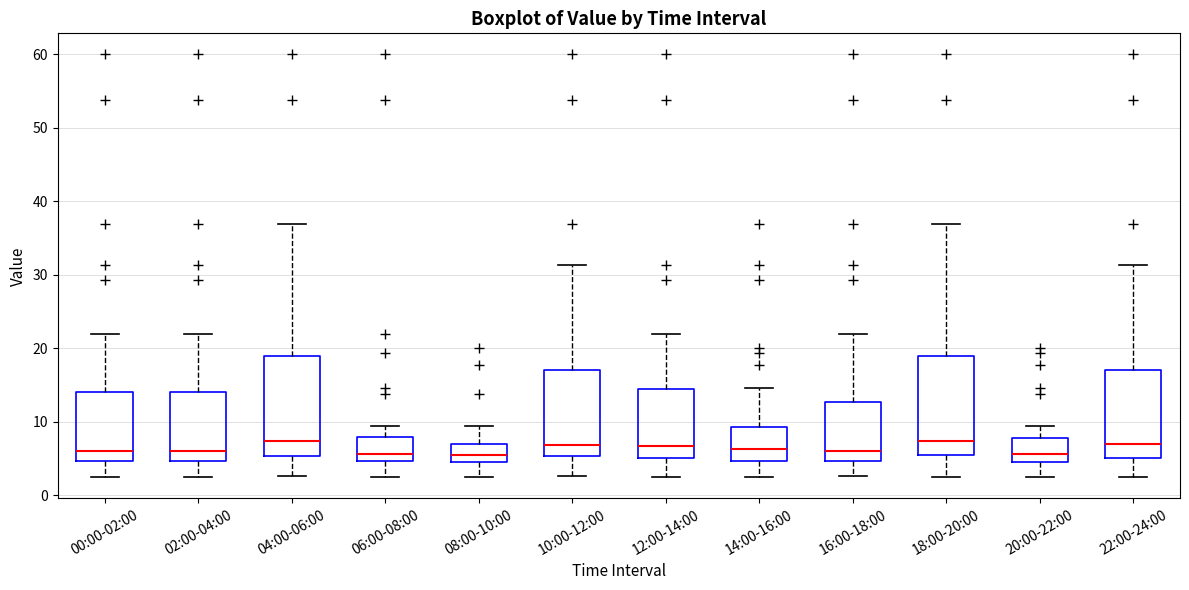

Reading left to right, transcribe this box plot: for each box, give where its median line is, the range the box spans, and where its two whiskers end, as read against the y-axis. The values are not printed on the chart, so give them approximately, as read against the axis.

00:00-02:00: median 6, box 5 to 14, whiskers 2 to 22
02:00-04:00: median 6, box 5 to 14, whiskers 2 to 22
04:00-06:00: median 7, box 5 to 19, whiskers 3 to 37
06:00-08:00: median 6, box 5 to 8, whiskers 2 to 9
08:00-10:00: median 6, box 4 to 7, whiskers 2 to 9
10:00-12:00: median 7, box 5 to 17, whiskers 3 to 31
12:00-14:00: median 7, box 5 to 14, whiskers 2 to 22
14:00-16:00: median 6, box 5 to 9, whiskers 2 to 15
16:00-18:00: median 6, box 5 to 13, whiskers 3 to 22
18:00-20:00: median 7, box 5 to 19, whiskers 2 to 37
20:00-22:00: median 6, box 4 to 8, whiskers 2 to 9
22:00-24:00: median 7, box 5 to 17, whiskers 2 to 31